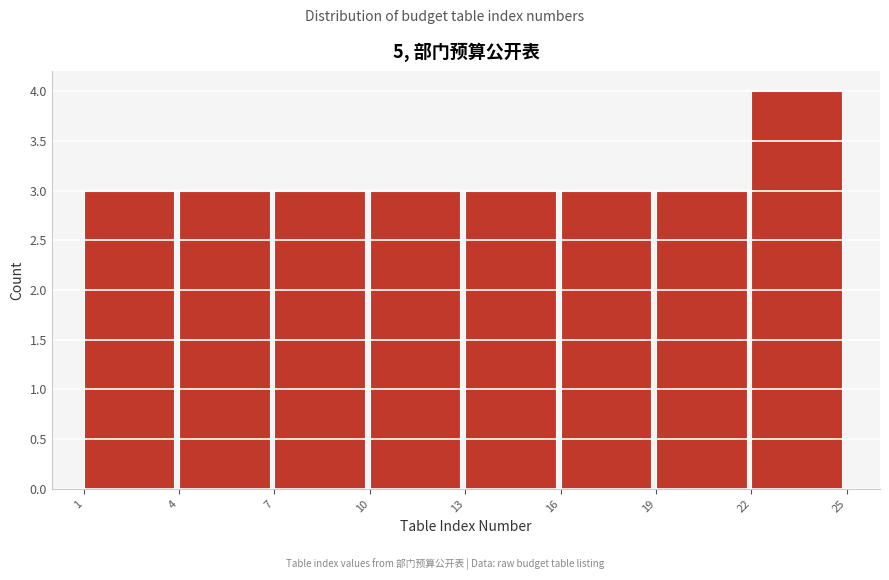

Which range on the x-axis has the tallest bar?

22 to 25